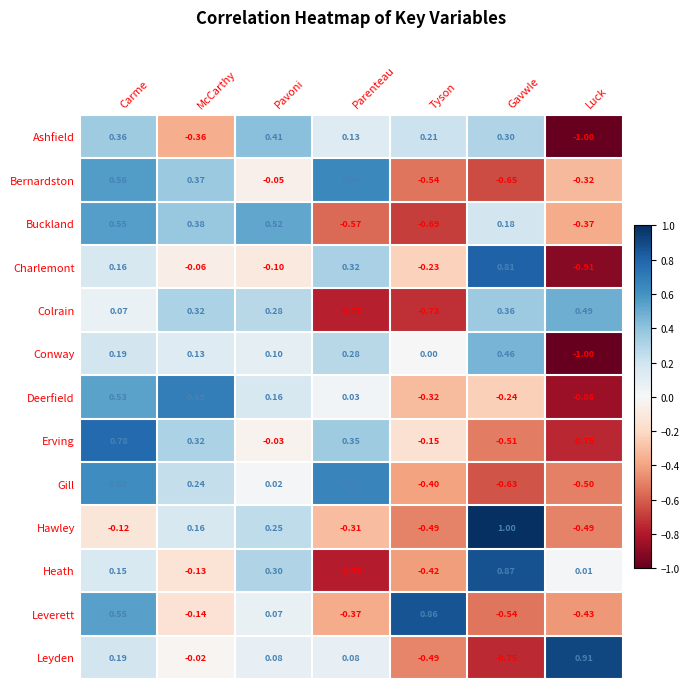

Which category has the lowest value across all series?

Luck